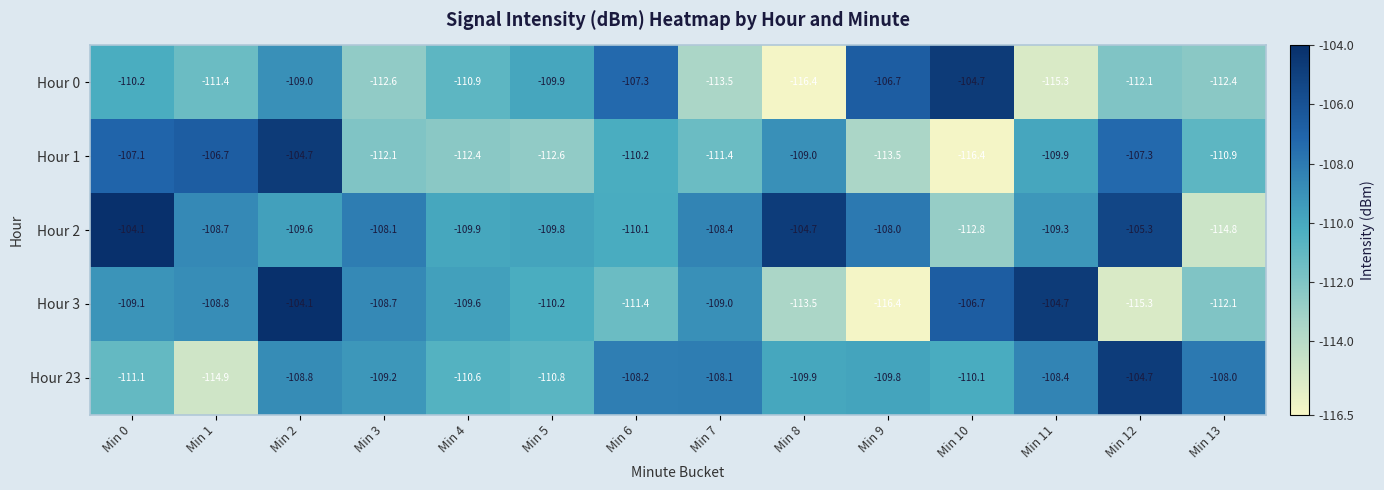

Rank the series at Min 3 from lowest to highest value.

Hour 0, Hour 1, Hour 23, Hour 3, Hour 2